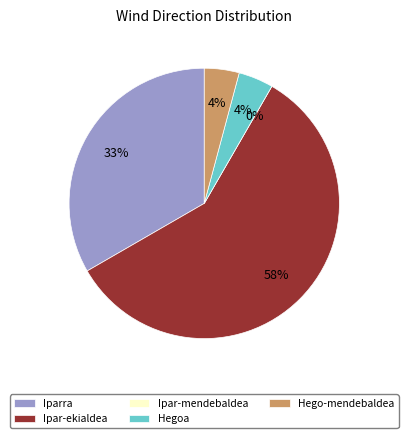

Between Ipar-mendebaldea and Hegoa, which is larger?

Hegoa